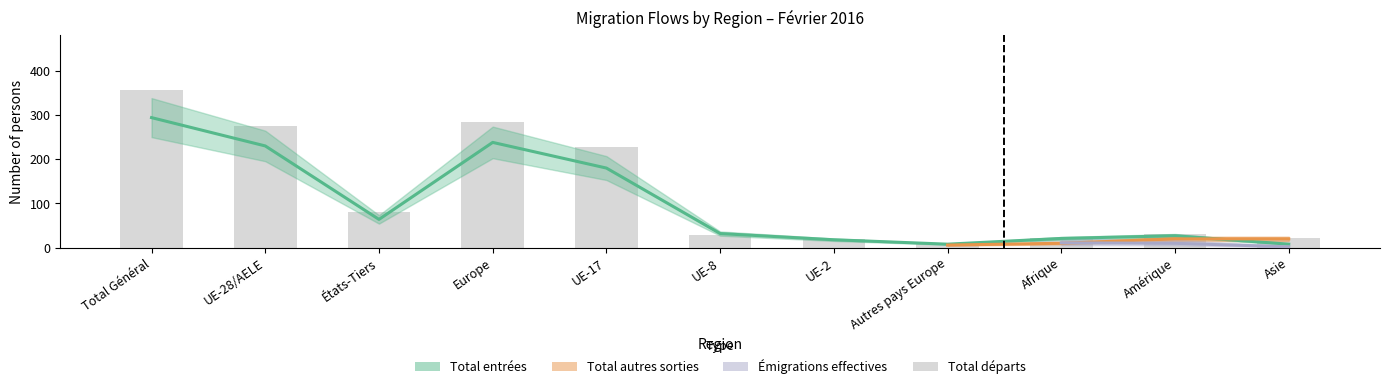

How many data points are less than 30?

5